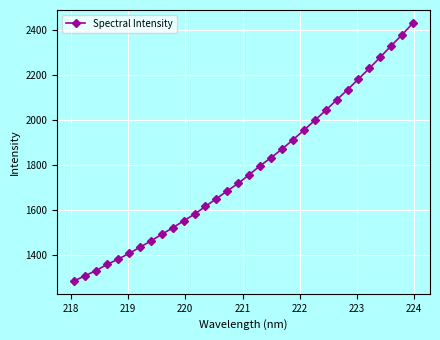

What is the difference between the maximum and minimum values?

1146.0